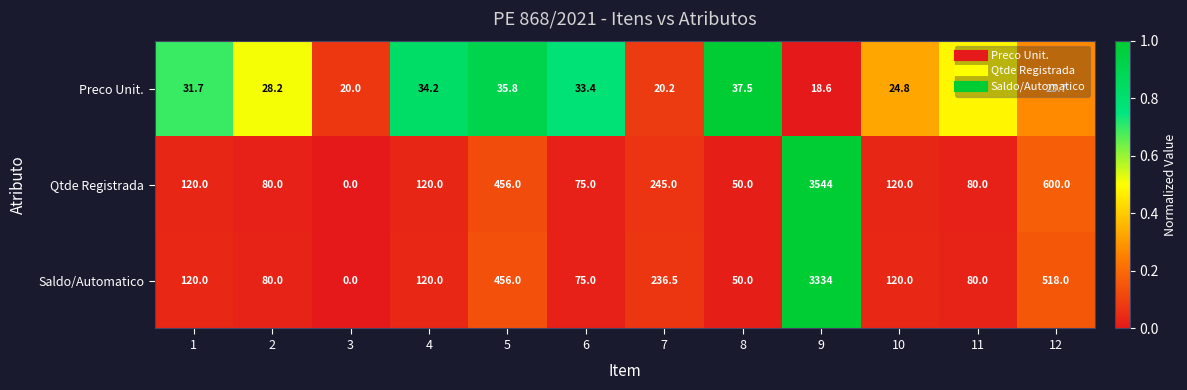

At 7, list the series in order from smallest to largest.

Preco Unit., Saldo/Automatico, Qtde Registrada